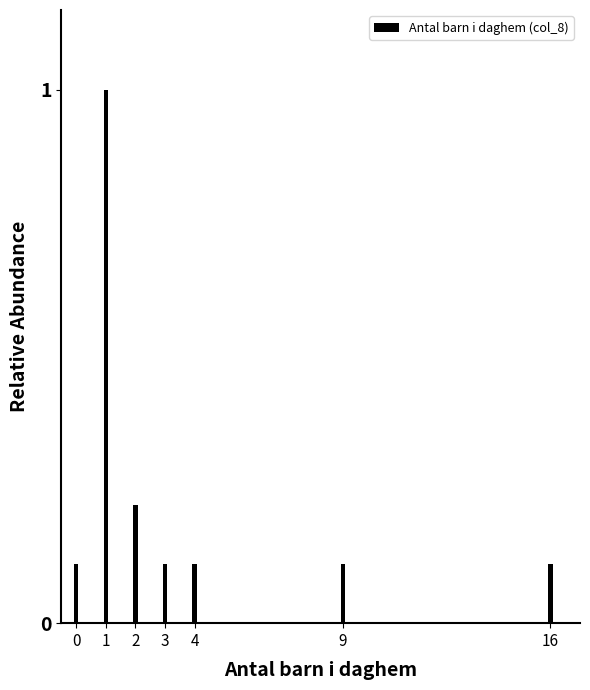

The chart shows a value of 0.2 at 0. True or false?

False